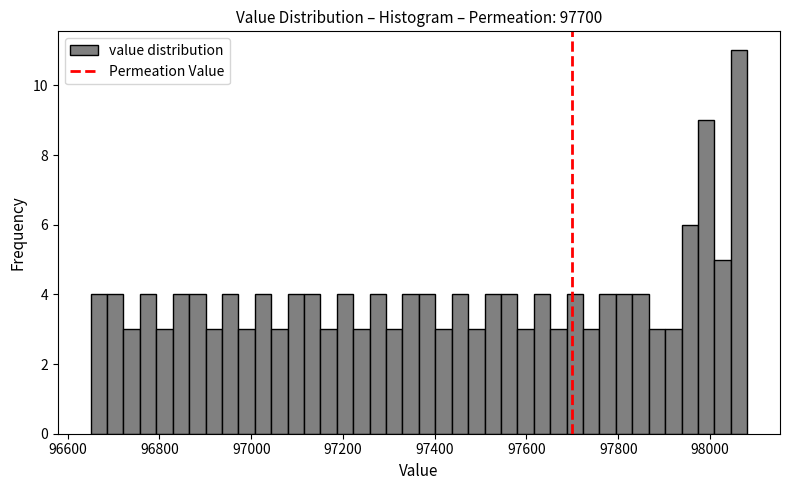

Read against the x-axis, roughly where is the centre of the tallest bar?

98060